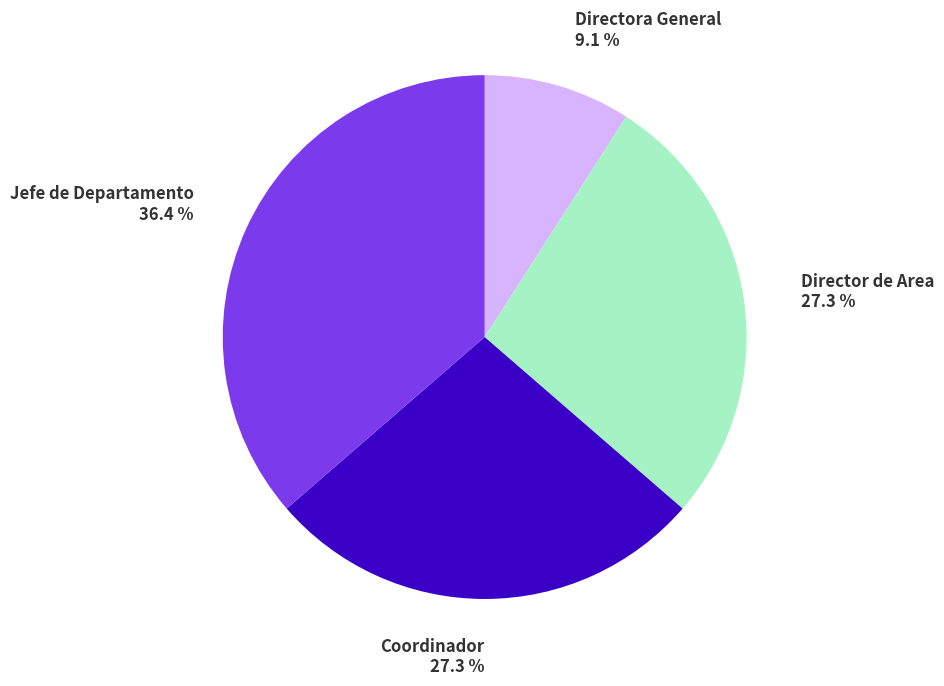

Which slice is the smallest?

Directora General 9.1 %